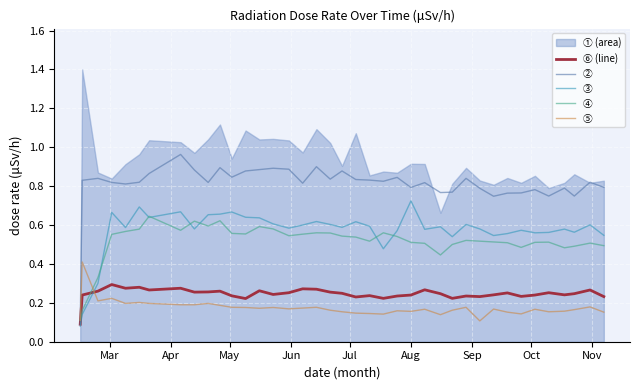

True or false: ⑥ (line) and ④ intersect in this chart.

True